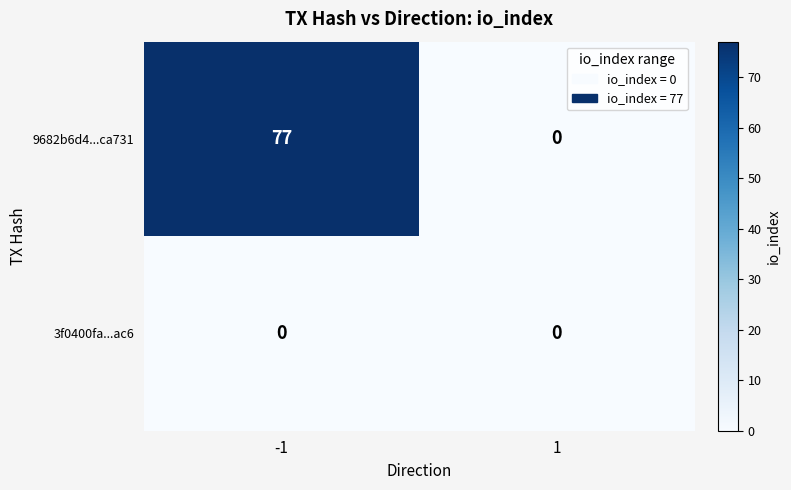

List the series in order of their overall mean, highest first.

9682b6d4...ca731, 3f0400fa...ac6